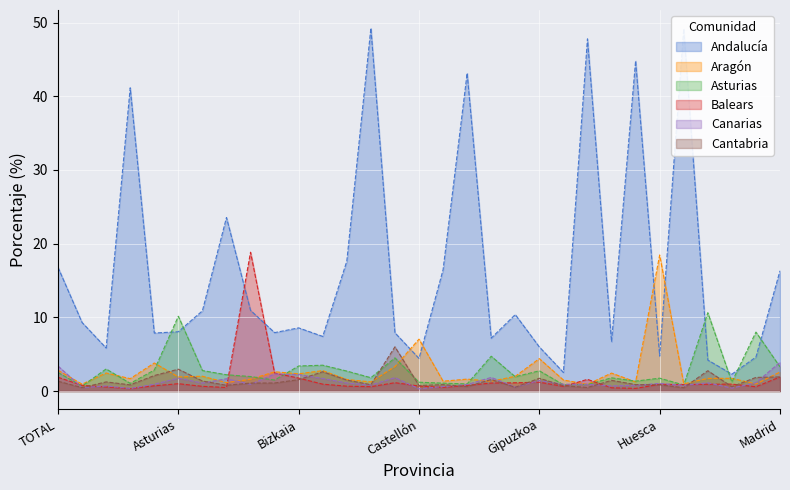

What is the difference between the highest and lowest values at Araba/Álava?

7.2